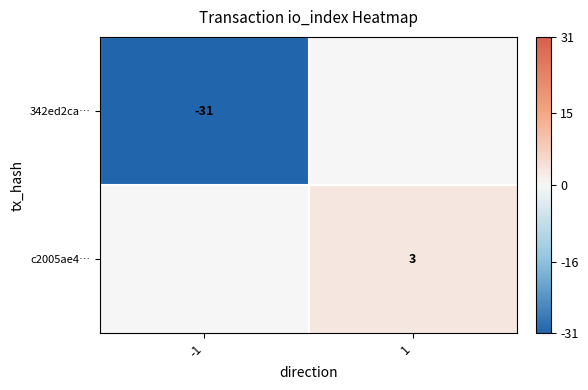

Is it true that c2005ae4… equals 3 at 1?

True